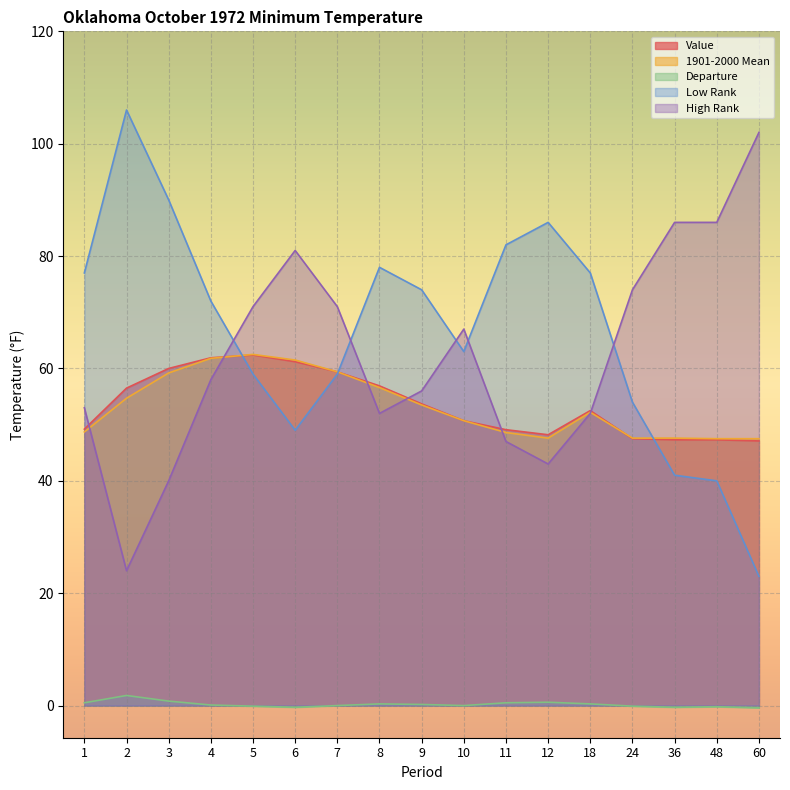

What is the highest value of the High Rank series?

102.0